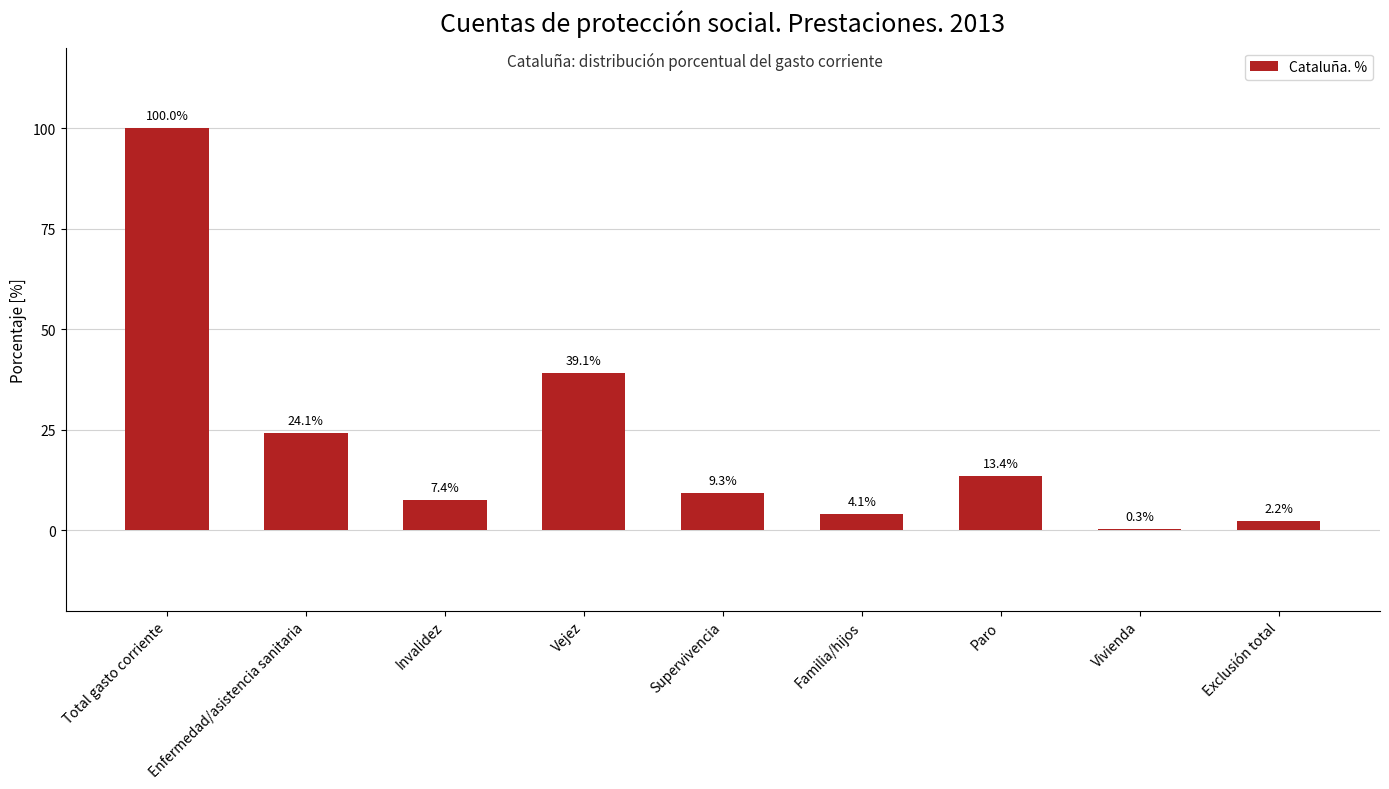

The value at Total gasto corriente is 100.0. True or false?

True